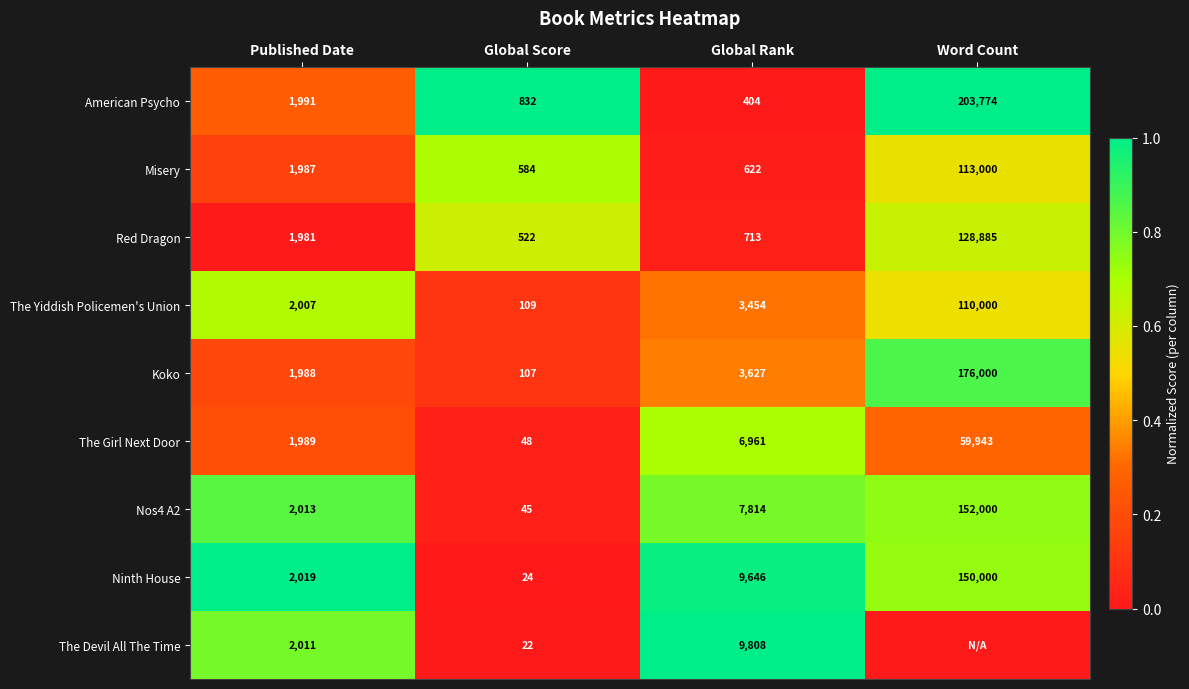

What is the approximate value of Red Dragon at Global Rank, to the nearest 50?

700